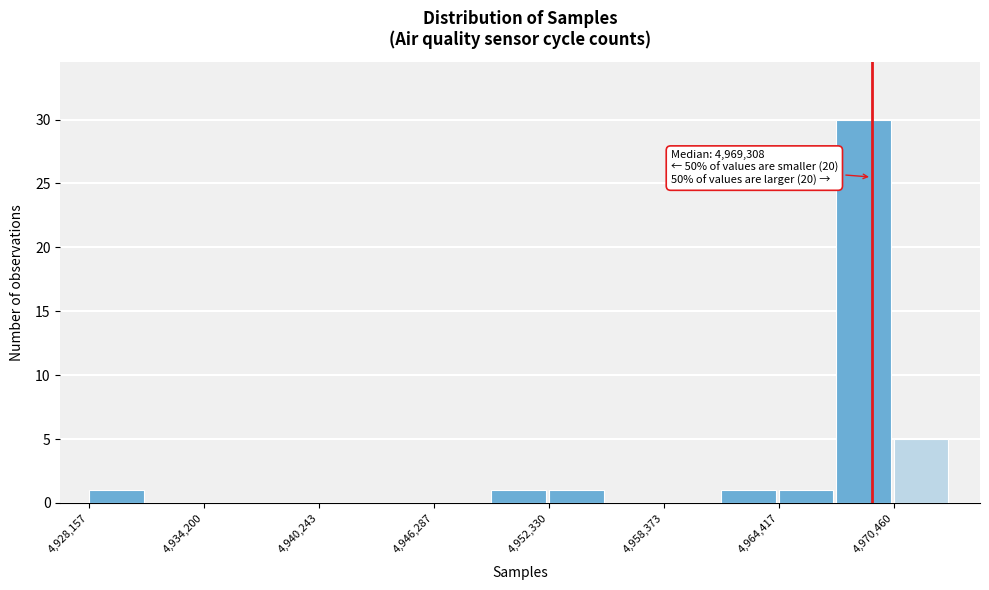

Read against the x-axis, roughly where is the centre of the tallest bar?

4969000